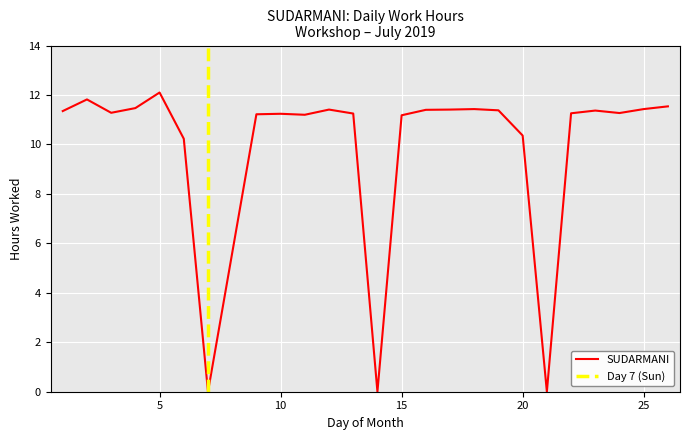

How many interior local valleys (lower than both neighbors) does the data have?

6